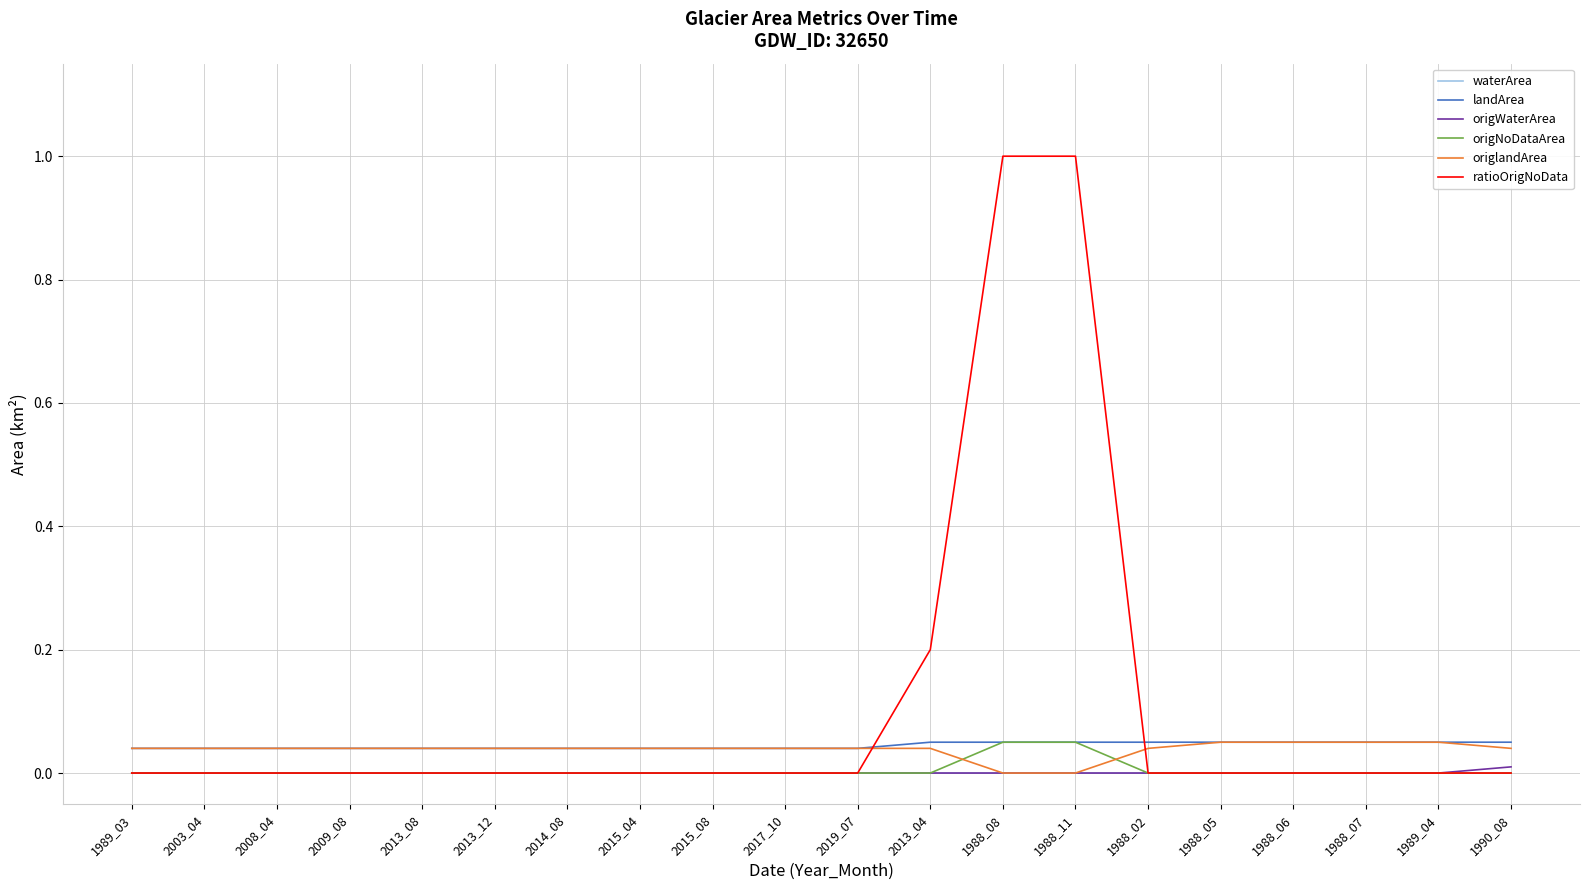

Which series has the largest total across all categories?

ratioOrigNoData